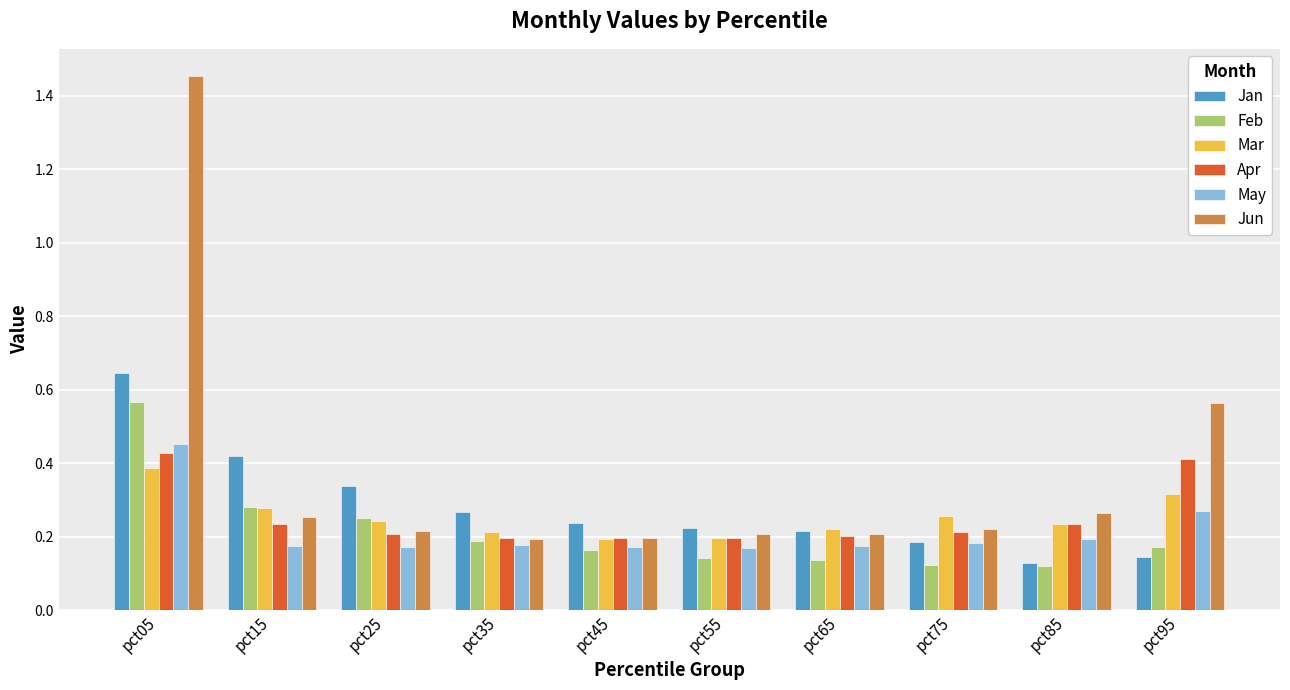

What is the sum of all Apr values?

2.5